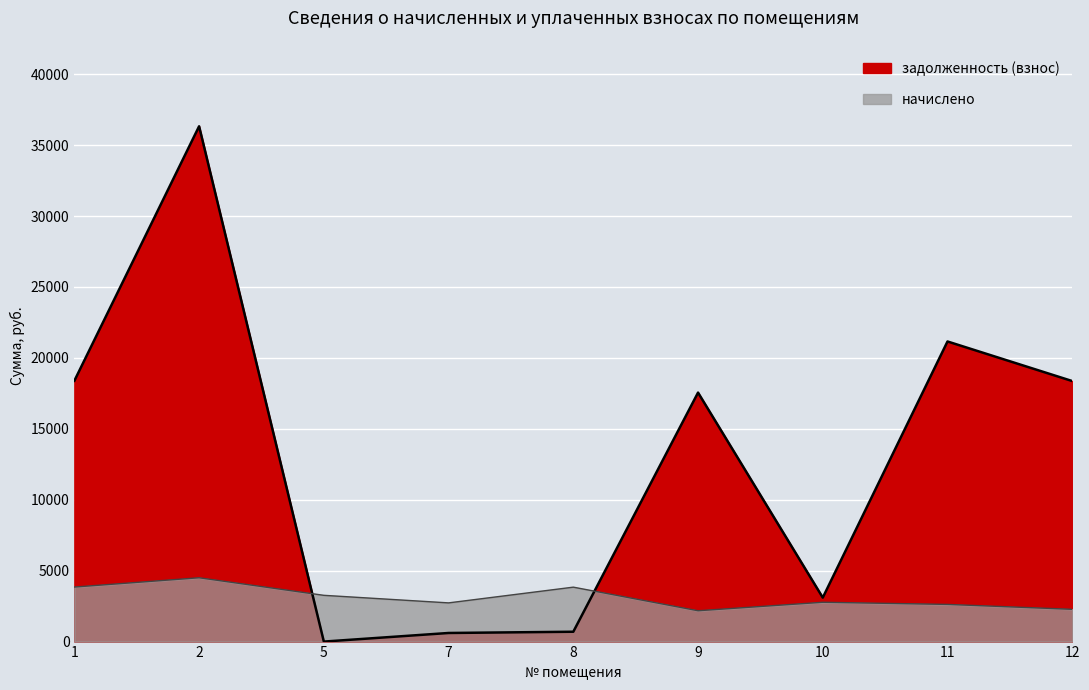

What is the value of the задолженность (взнос) point at the 8th from the left?

21158.6